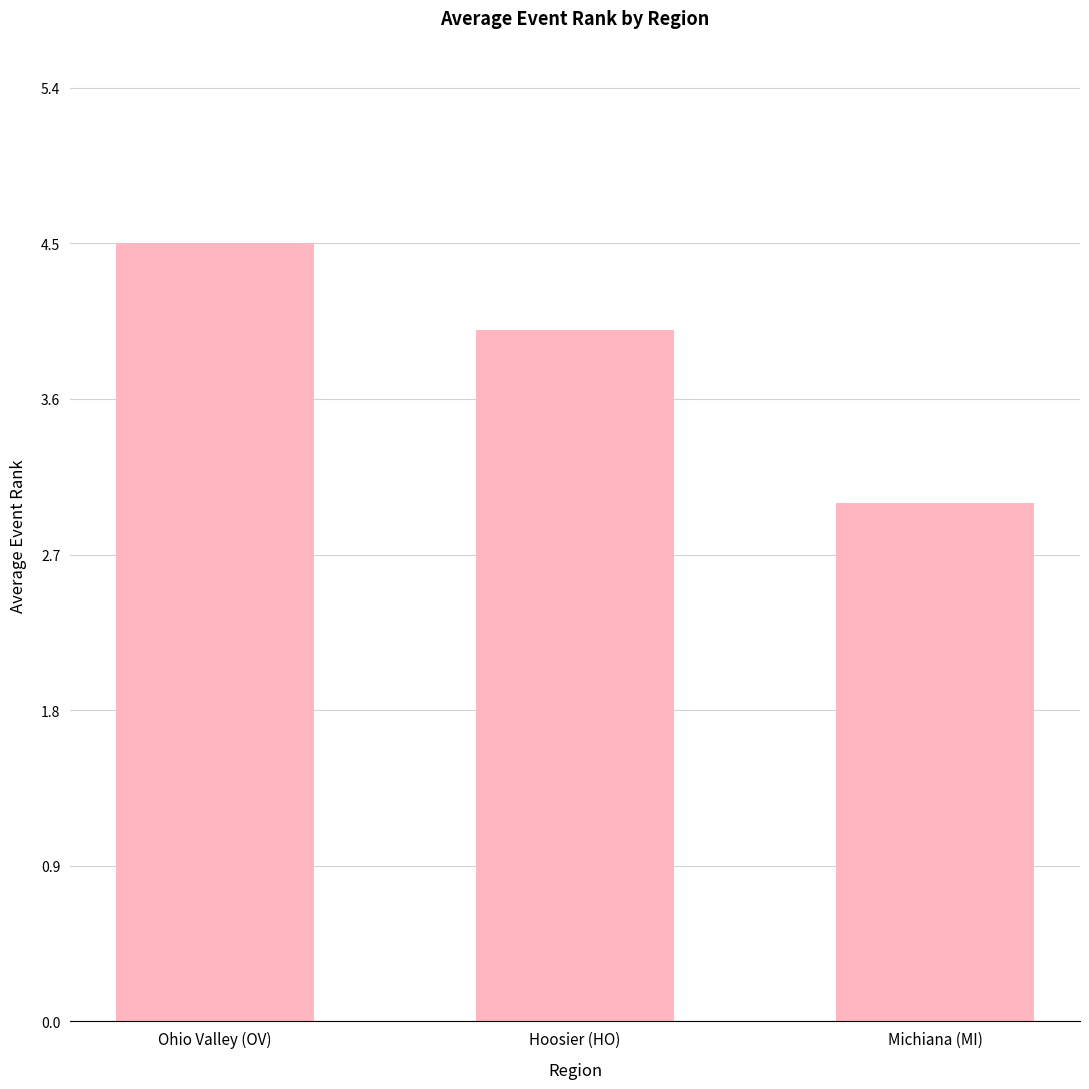

How many values are below 4?

1